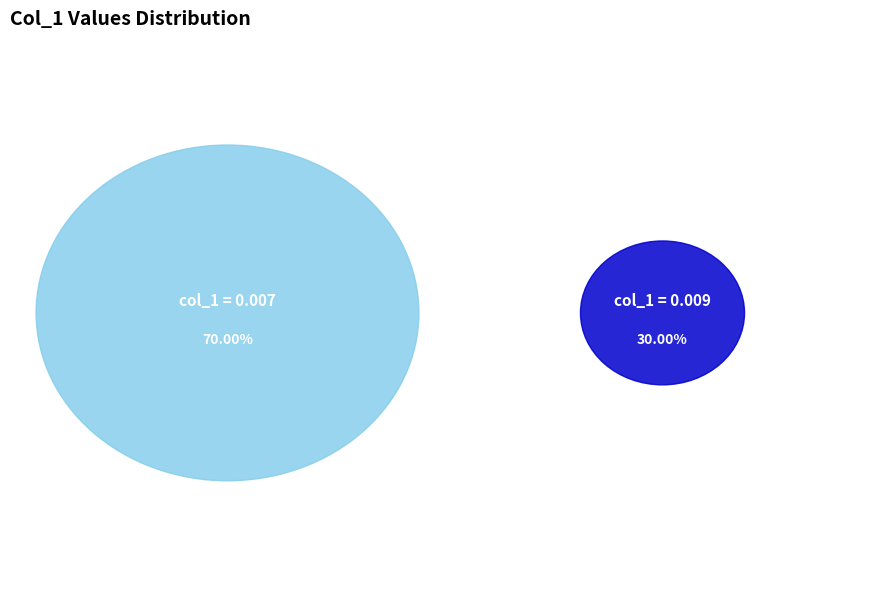

Does 1/0070865826.05519 represent more than half of the total?

No